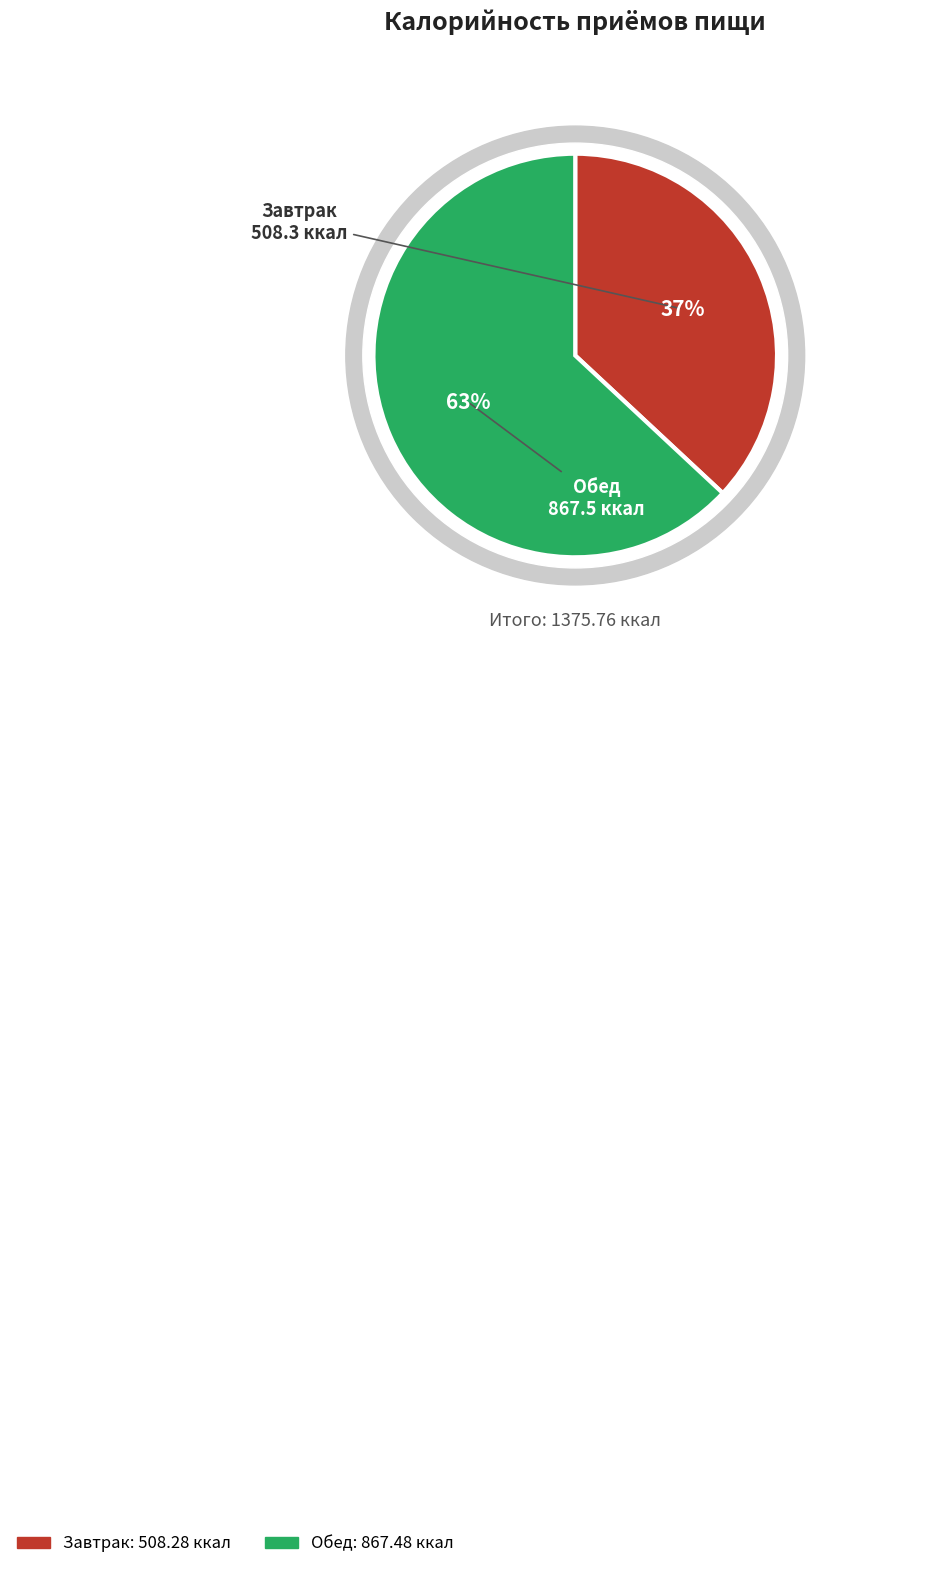

How many slices are in this pie chart?

2